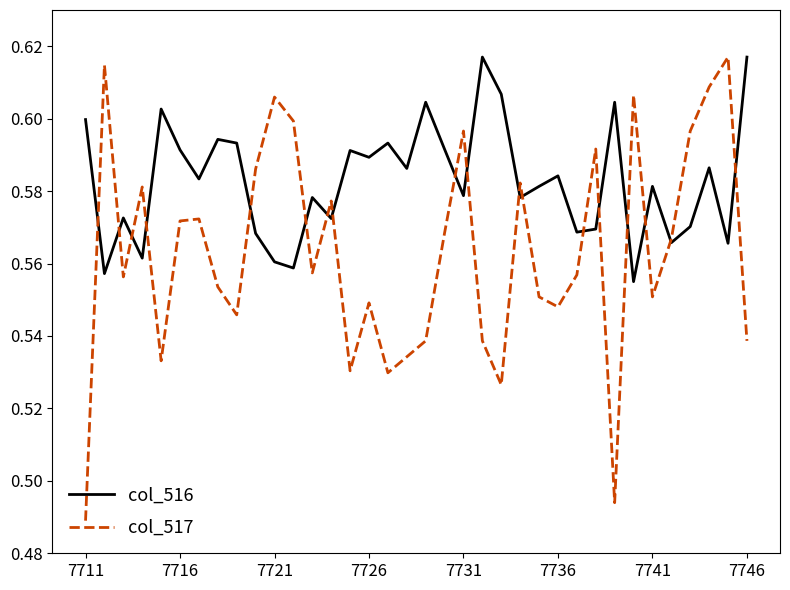

Which series has the widest spread of values?

col_517